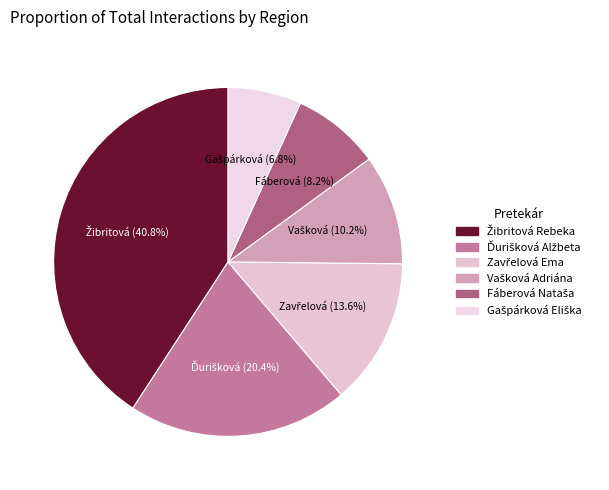

Does Fáberová Nataša represent more than half of the total?

No